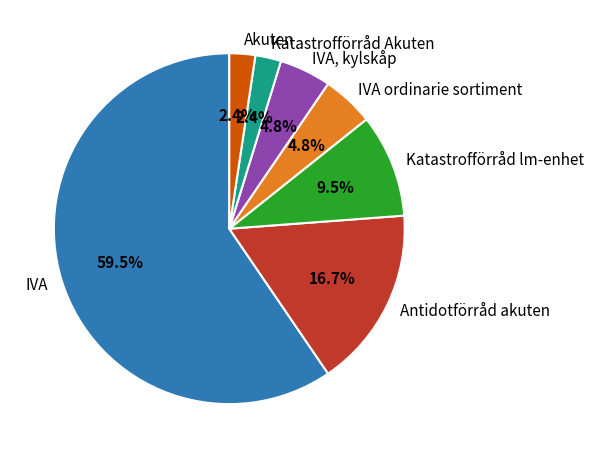

To the nearest percent, what is the difference between the largest and smallest slice percentages?

57%